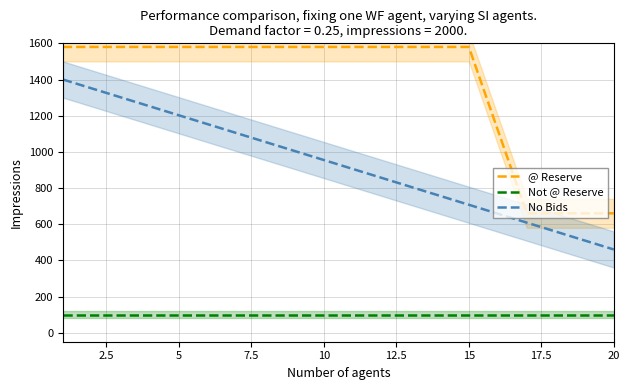

The @ Reserve series shows 1580.0 at 10. True or false?

True